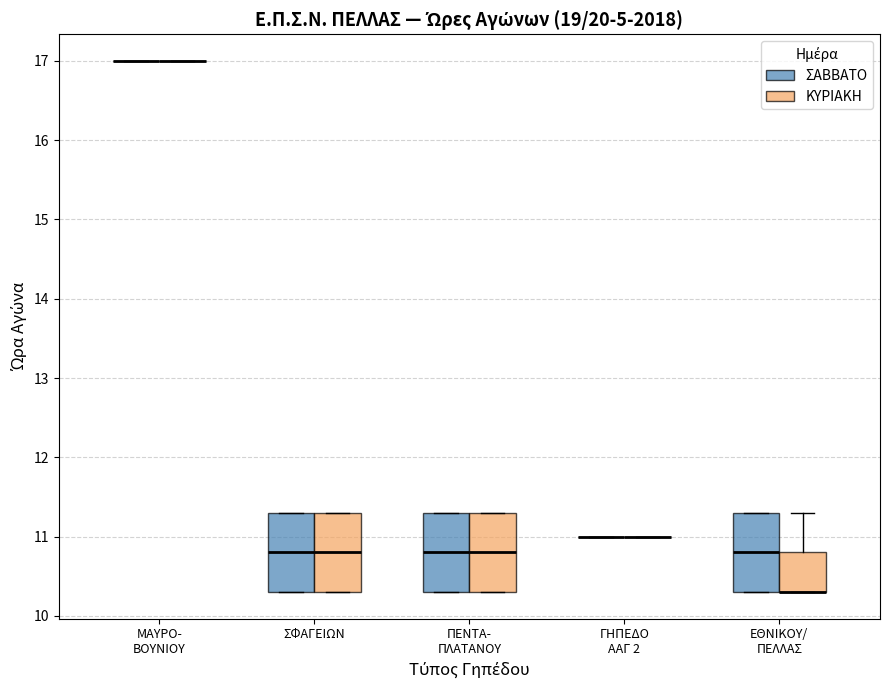

Reading left to right, read every box against the y-axis: the position of its median line, the range the box covers, and the ends of its whiskers. The values are not printed on the chart, so give them approximately, as read against the axis.

ΜΑΥΡΟ- ΒΟΥΝΙΟΥ (ΣΑΒΒΑΤΟ): box collapsed to a line at 17.0, whiskers 17.0 to 17.0
ΜΑΥΡΟ- ΒΟΥΝΙΟΥ (ΚΥΡΙΑΚΗ): box collapsed to a line at 17.0, whiskers 17.0 to 17.0
ΣΦΑΓΕΙΩΝ (ΣΑΒΒΑΤΟ): median 10.8, box 10.3 to 11.3, whiskers 10.3 to 11.3
ΣΦΑΓΕΙΩΝ (ΚΥΡΙΑΚΗ): median 10.8, box 10.3 to 11.3, whiskers 10.3 to 11.3
ΠΕΝΤΑ- ΠΛΑΤΑΝΟΥ (ΣΑΒΒΑΤΟ): median 10.8, box 10.3 to 11.3, whiskers 10.3 to 11.3
ΠΕΝΤΑ- ΠΛΑΤΑΝΟΥ (ΚΥΡΙΑΚΗ): median 10.8, box 10.3 to 11.3, whiskers 10.3 to 11.3
ΓΗΠΕΔΟ ΑΑΓ 2 (ΣΑΒΒΑΤΟ): box collapsed to a line at 11.0, whiskers 11.0 to 11.0
ΓΗΠΕΔΟ ΑΑΓ 2 (ΚΥΡΙΑΚΗ): box collapsed to a line at 11.0, whiskers 11.0 to 11.0
ΕΘΝΙΚΟΥ/ ΠΕΛΛΑΣ (ΣΑΒΒΑΤΟ): median 10.8, box 10.3 to 11.3, whiskers 10.3 to 11.3
ΕΘΝΙΚΟΥ/ ΠΕΛΛΑΣ (ΚΥΡΙΑΚΗ): median 10.3 (drawn on the box's lower edge), box 10.3 to 10.8, whiskers 10.3 to 11.3